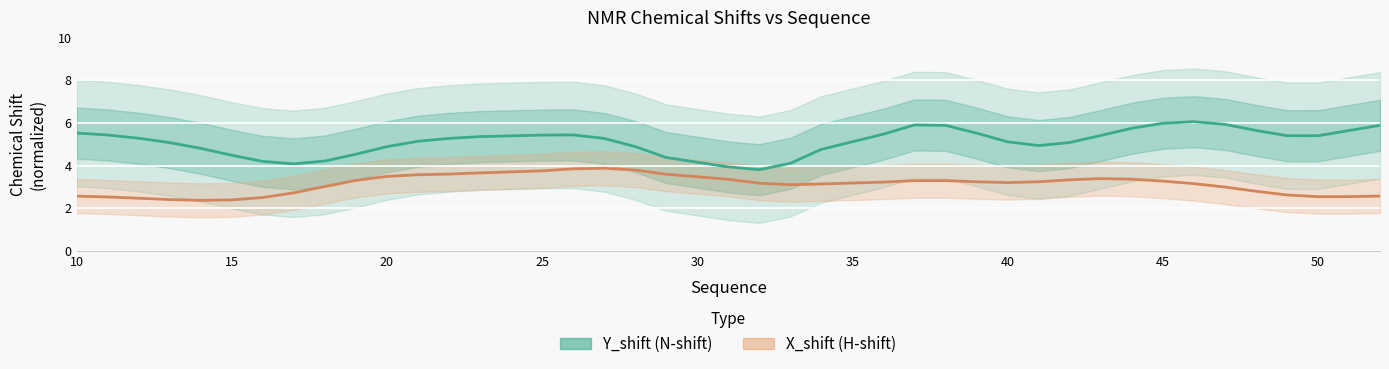

Which series has the largest range (max minus min)?

Y_shift (N-shift)